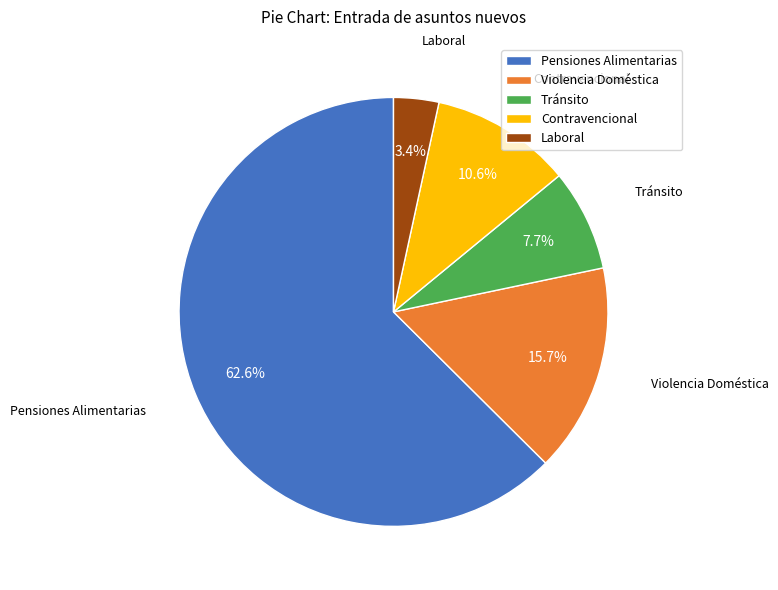

The Violencia Doméstica slice represents 8% of the pie. True or false?

False